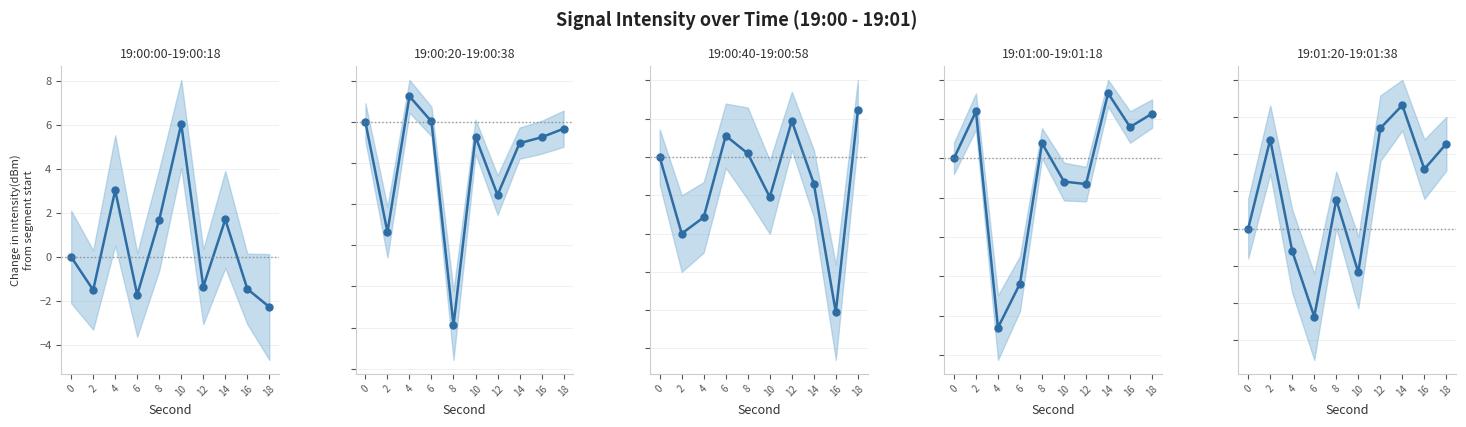

How many interior local valleys (lower than both neighbors) does the data have?

3